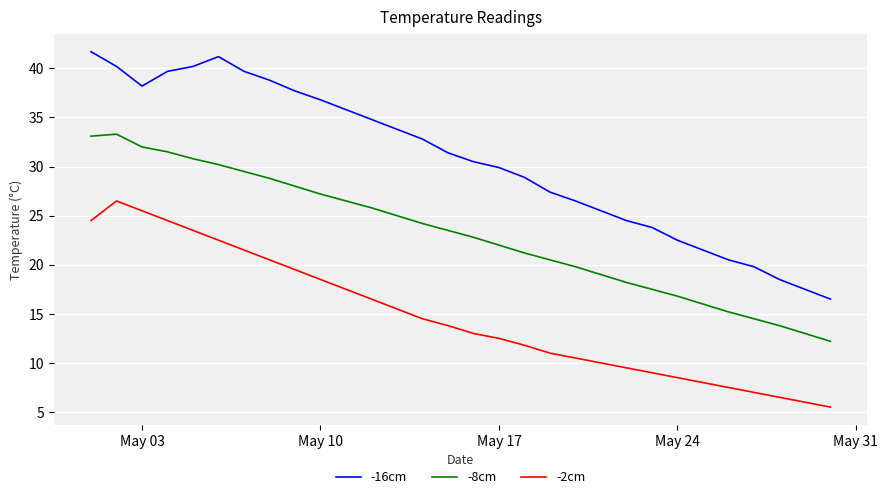

What is the difference between the maximum and minimum values in the -16cm series?

25.2